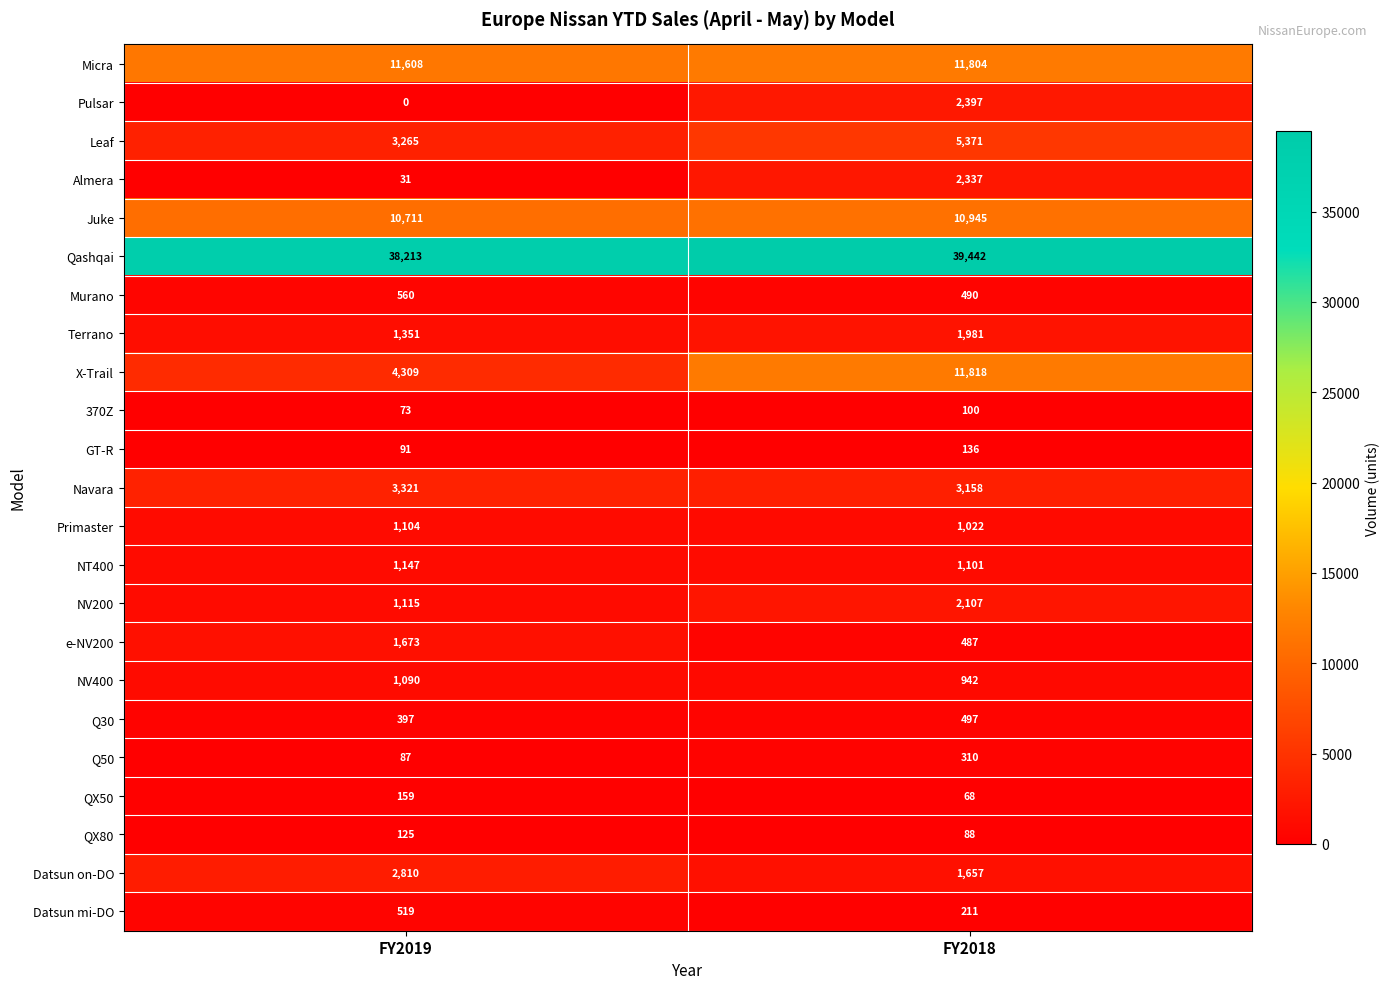

What is the greatest value displayed?

39442